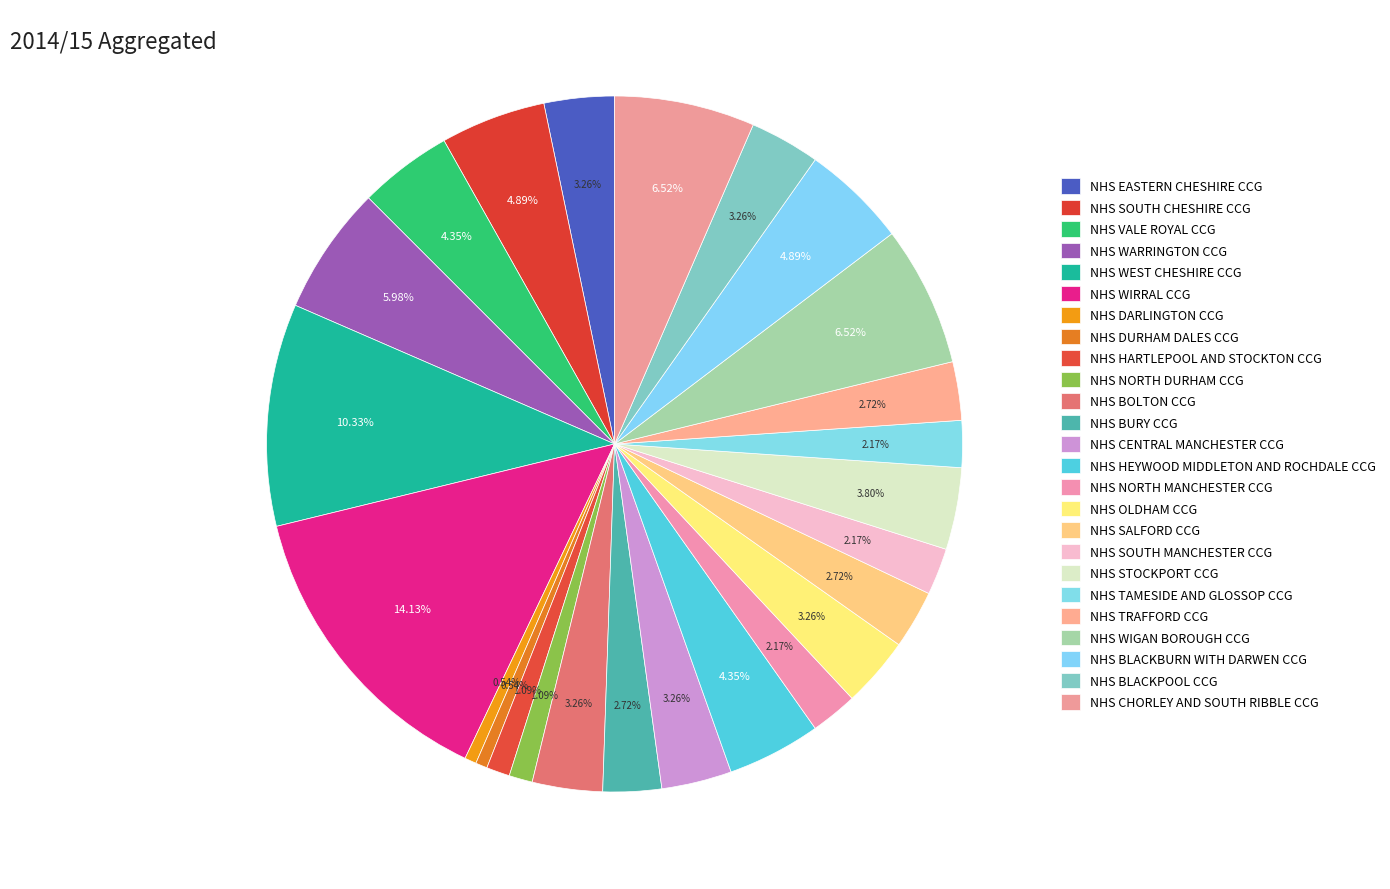

Count the number of slices in the pie.

25